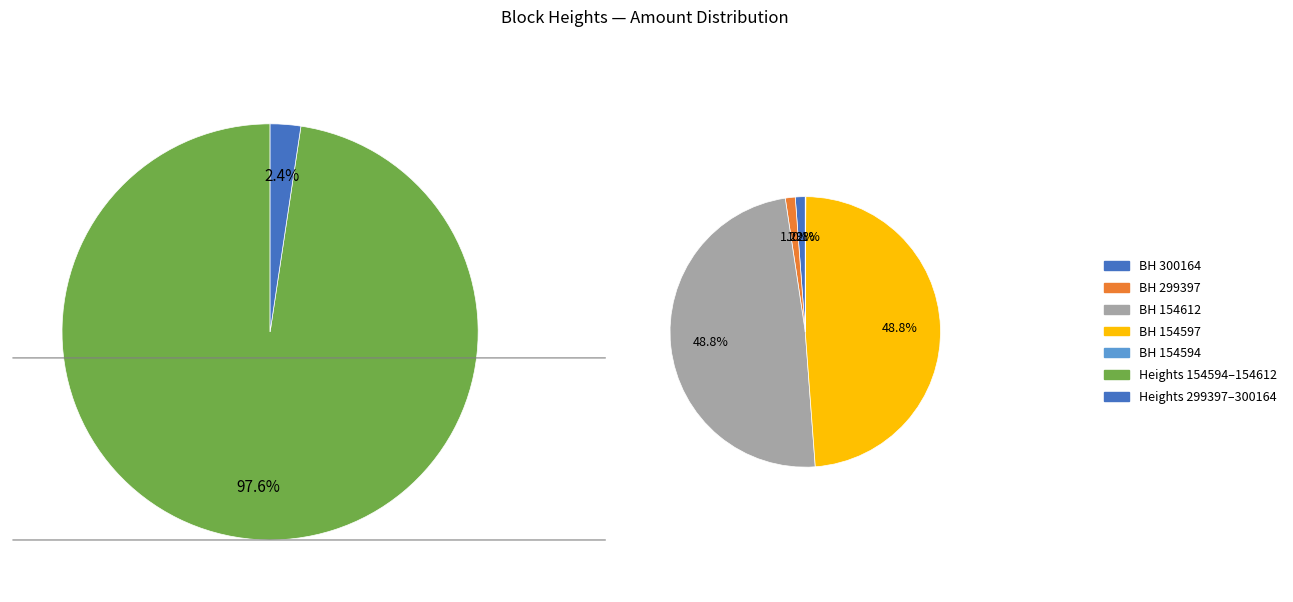

How many slices are in this pie chart?

5